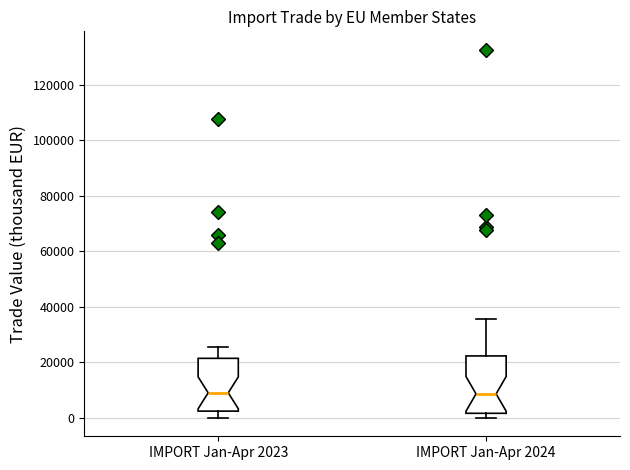

Reading left to right, read every box against the y-axis: the position of its median line, the range the box covers, and the ends of its whiskers. The values are not printed on the chart, so give them approximately, as read against the axis.

IMPORT Jan-Apr 2023: median 10000, box 2000 to 22000, whiskers 0 to 26000
IMPORT Jan-Apr 2024: median 8000, box 2000 to 22000, whiskers 0 to 36000